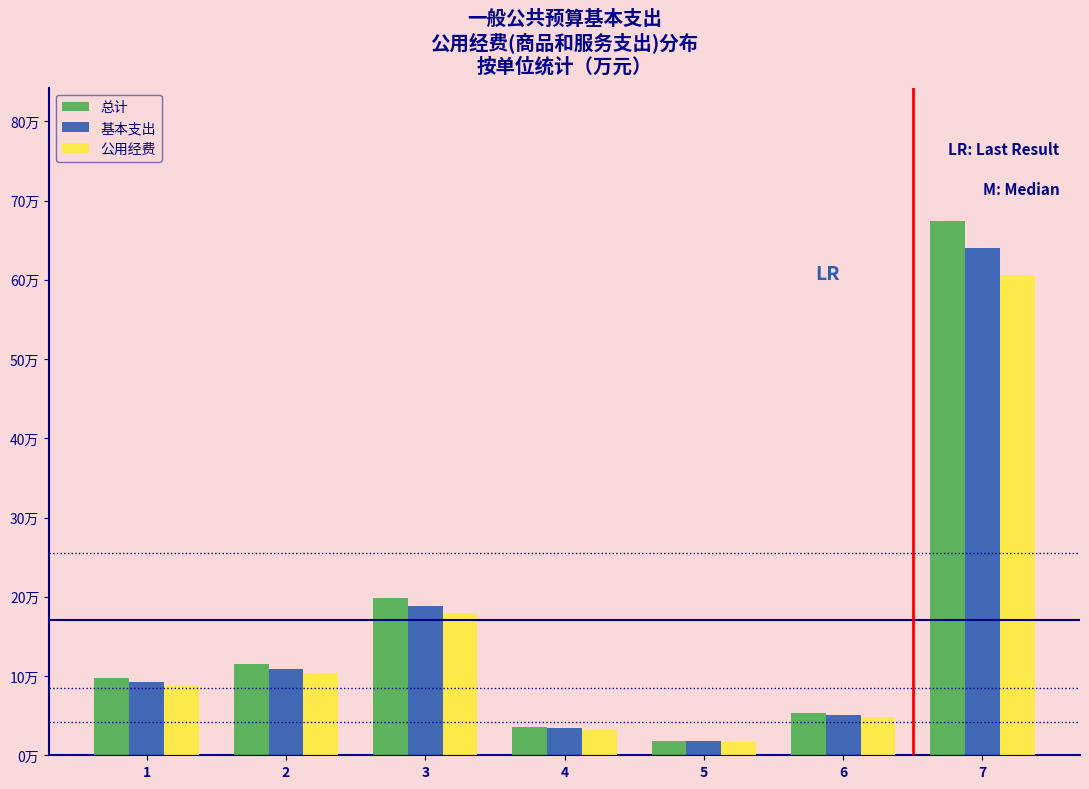

Are the bars horizontal?

No